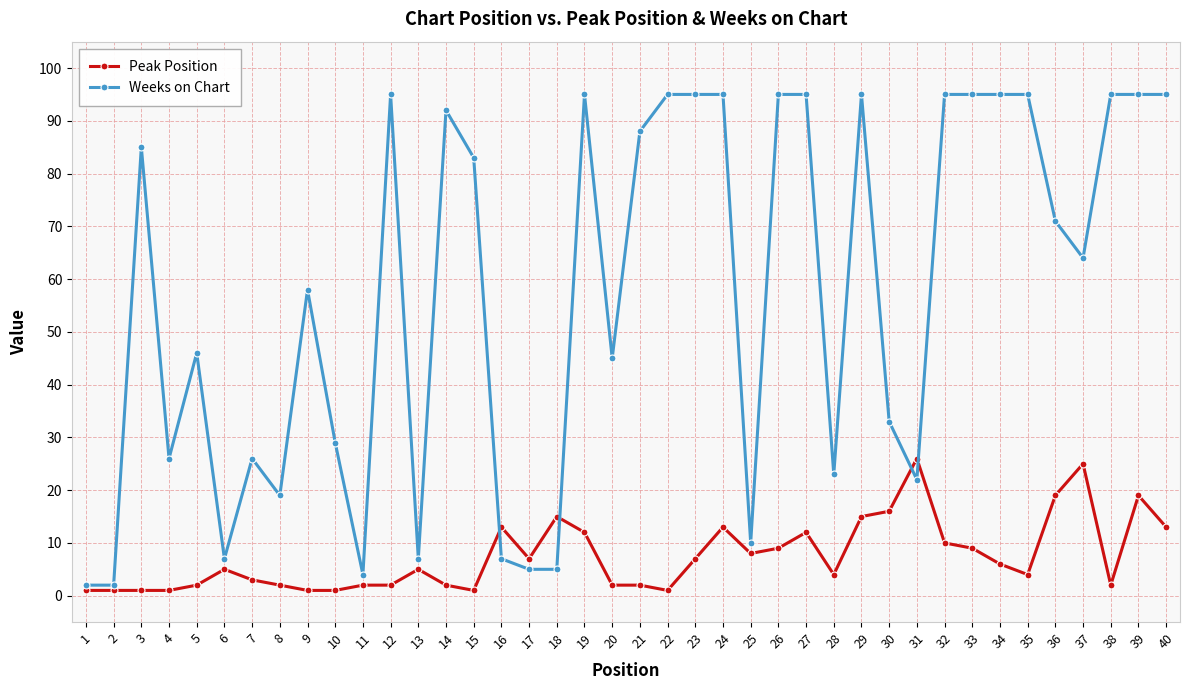

Is this an area chart (filled region under the line)?

No